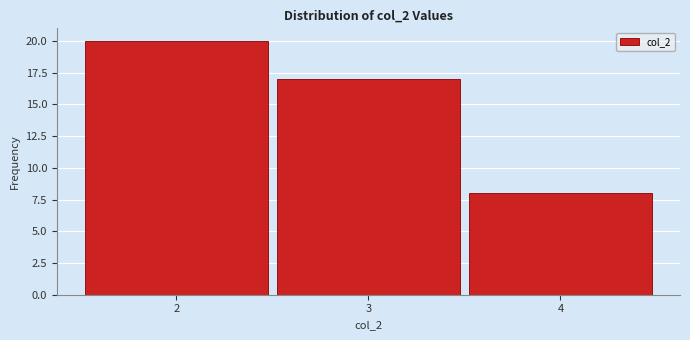

What is the height of the bar covering 3.5 to 4.5 on the x-axis? The values are not printed on the chart, so give them approximately, as read against the axis.

8